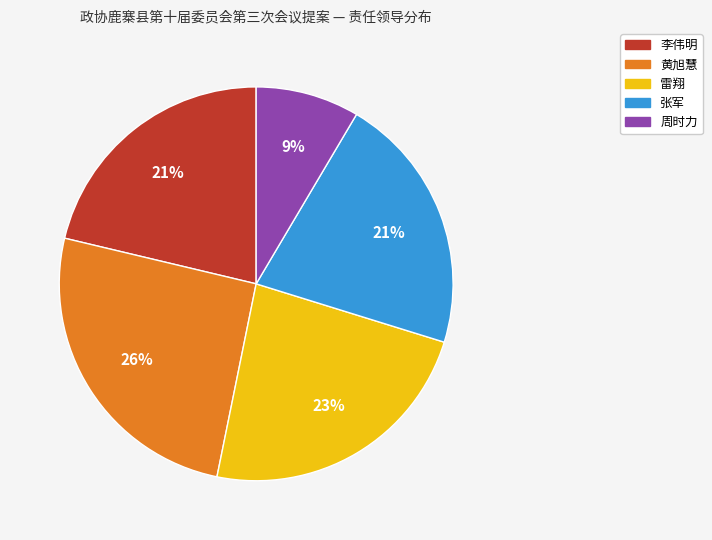

Which has a higher value, 黄旭慧 or 雷翔?

黄旭慧